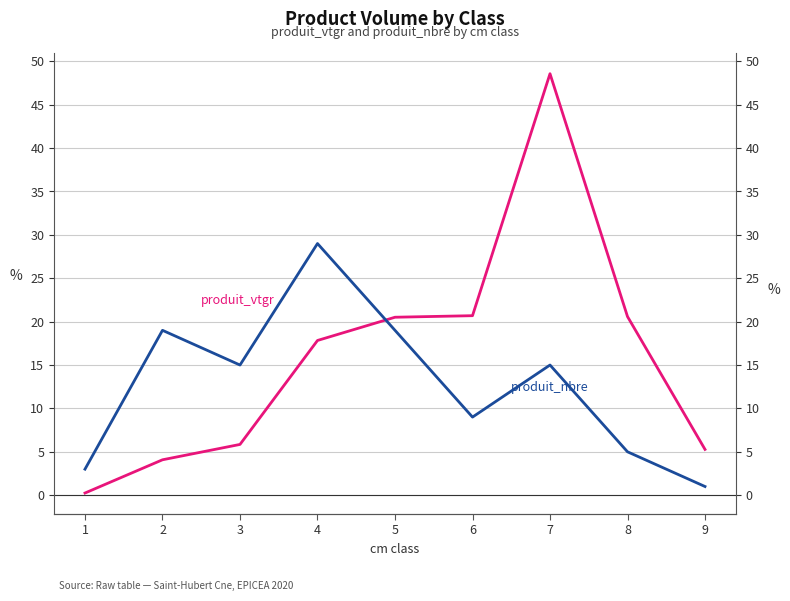

Rank the series by their maximum value, from highest to lowest.

produit_vtgr, produit_nbre